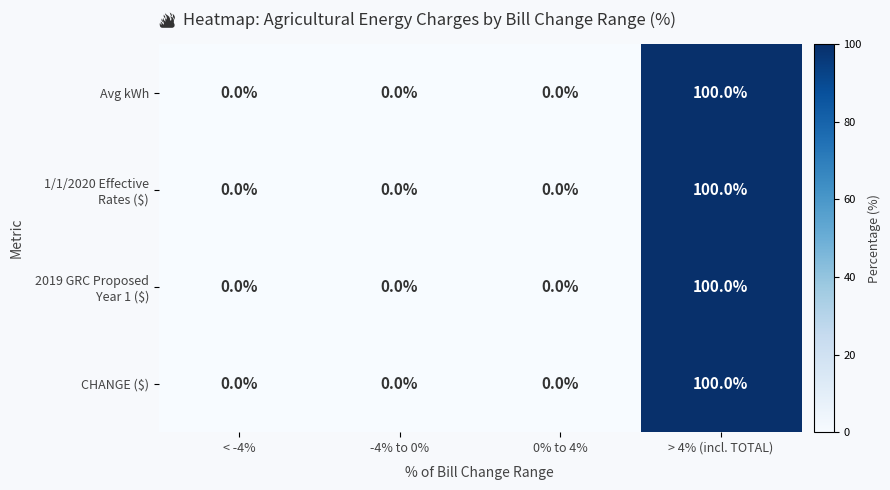

Count the Avg kWh values in the range 0 to 100.

4